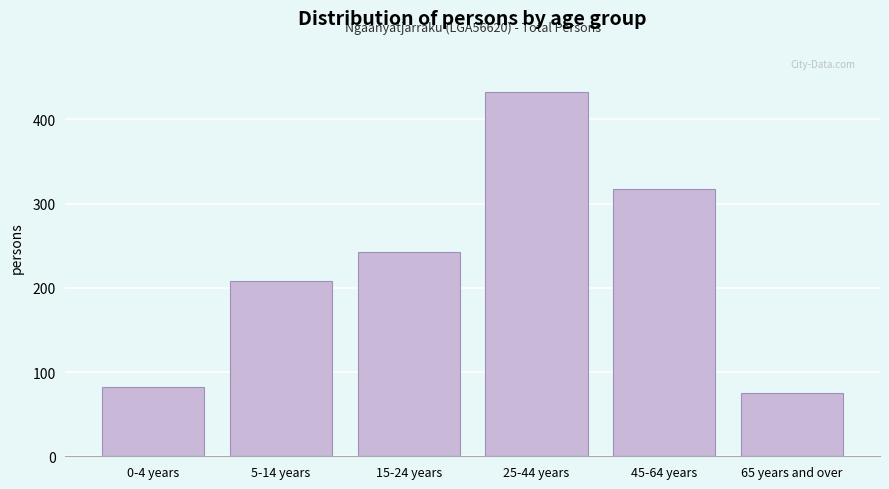

Reading left to right, transcribe all the data shown in this chart.

0-4 years=82	5-14 years=208	15-24 years=242	25-44 years=432	45-64 years=317	65 years and over=75